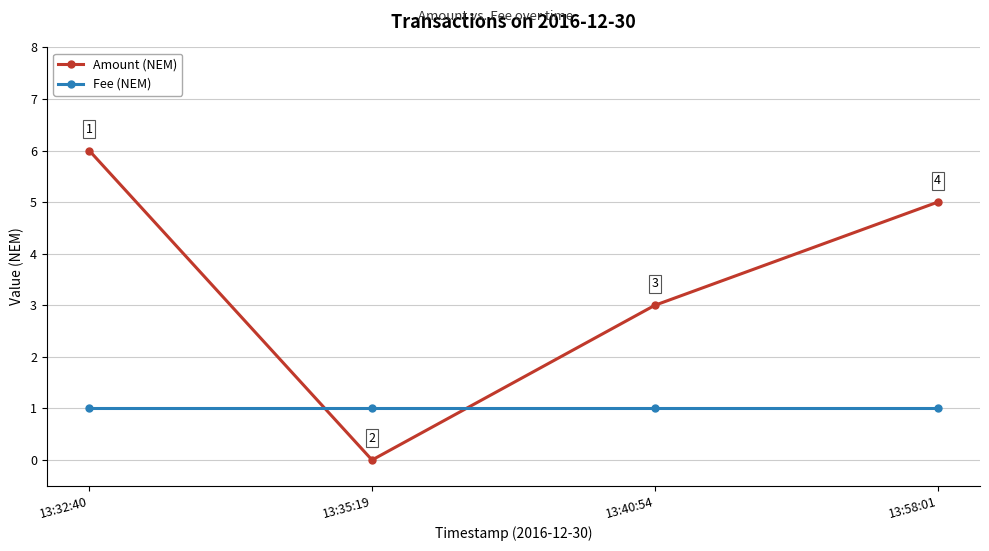

True or false: Fee (NEM) has a value of 1 at 13:40:54.

True